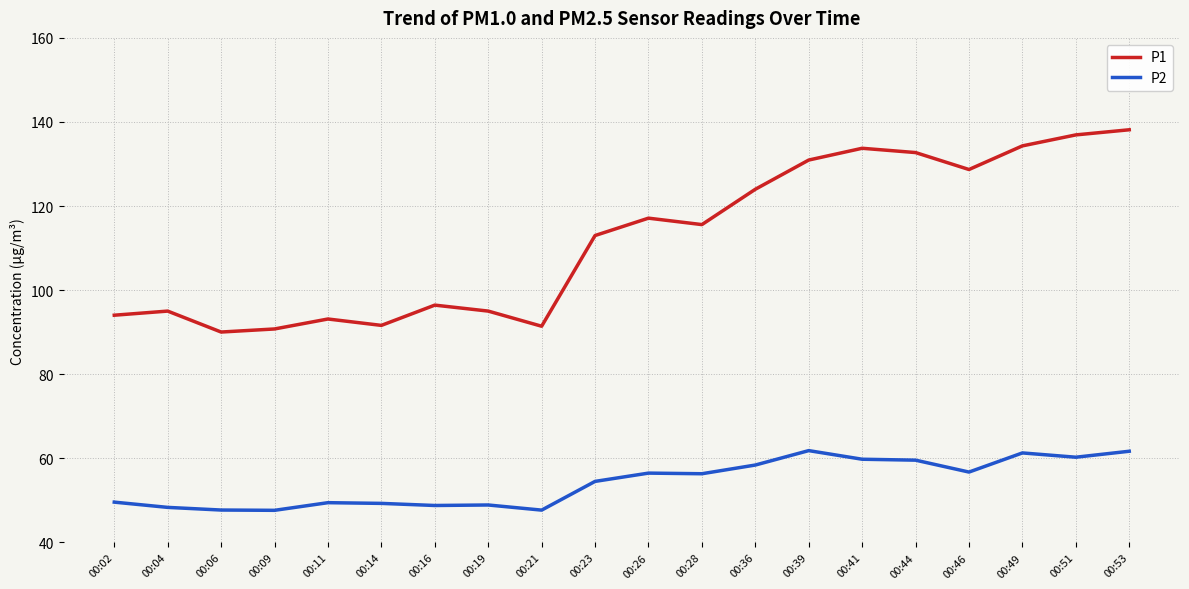

Is the value of P1 at 00:39 greater than the value of P2 at 00:23?

Yes